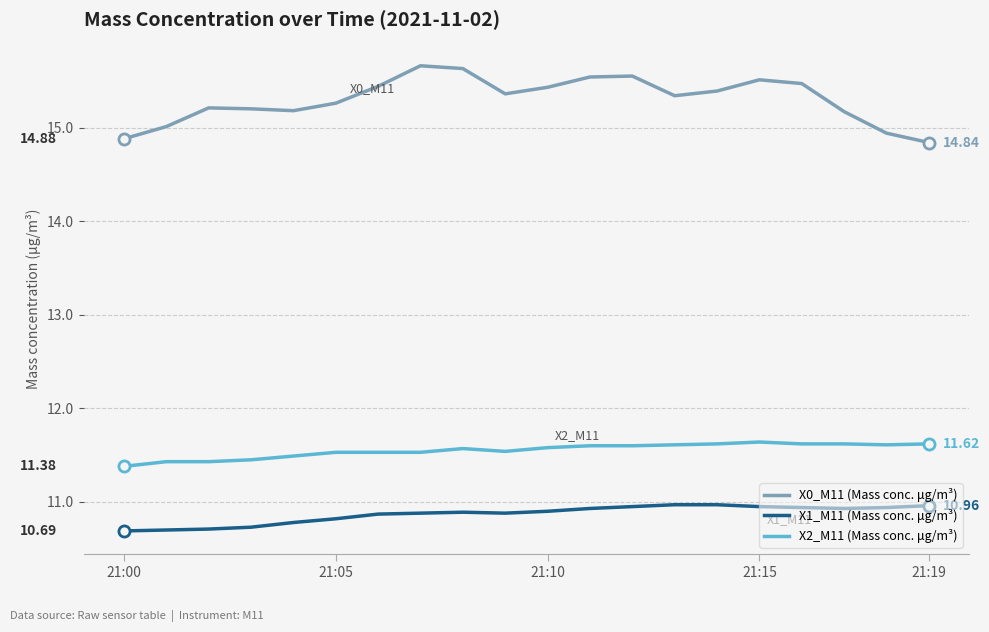

What is the difference between the maximum and minimum values in the X2_M11 (Mass conc. μg/m³) series?

0.3